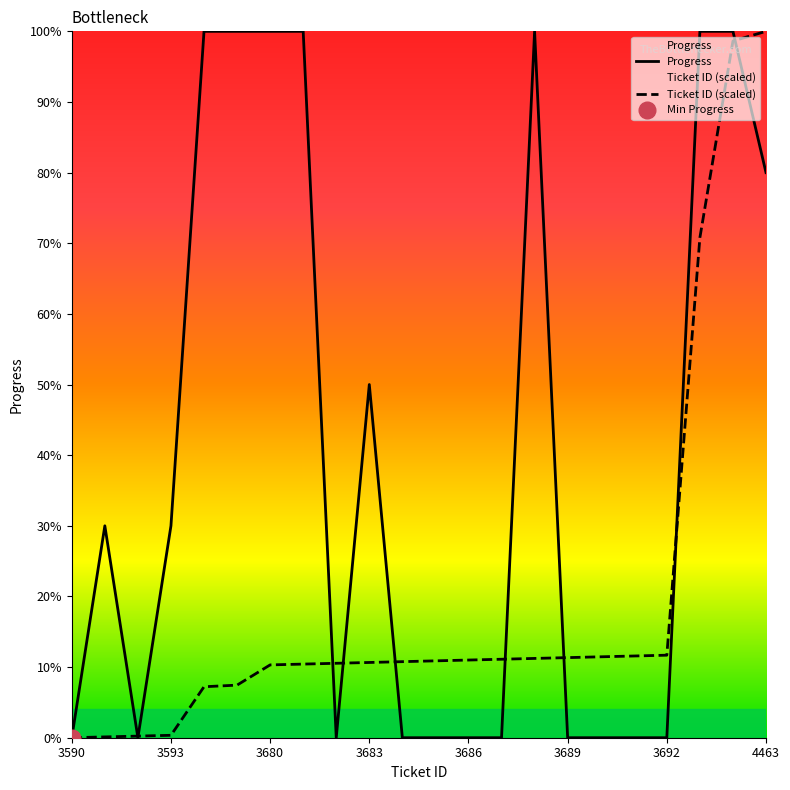

What is the value of the Ticket ID point at the 12th from the left?

10.9